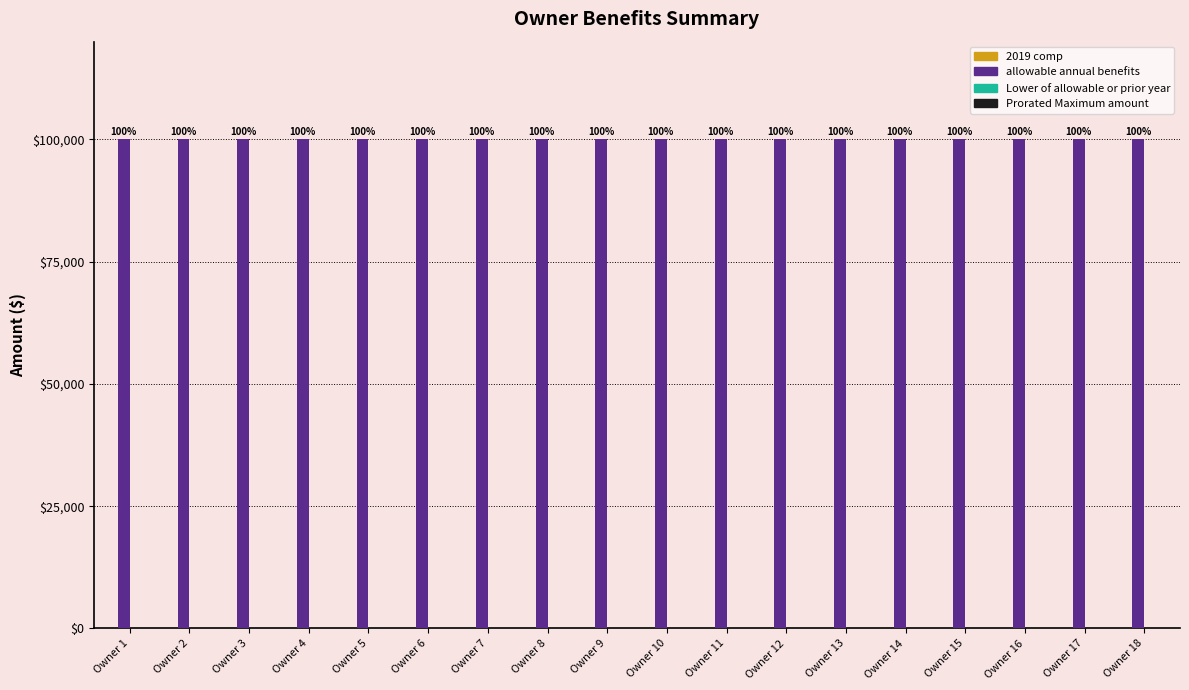

Reading left to right, list all the values displayed in this chart.

2019 comp: 0	0	0	0	0	0	0	0	0	0	0	0	0	0	0	0	0	0
allowable annual benefits: 100000	100000	100000	100000	100000	100000	100000	100000	100000	100000	100000	100000	100000	100000	100000	100000	100000	100000
Lower of allowable or prior year: 0	0	0	0	0	0	0	0	0	0	0	0	0	0	0	0	0	0
Prorated Maximum amount: 0	0	0	0	0	0	0	0	0	0	0	0	0	0	0	0	0	0